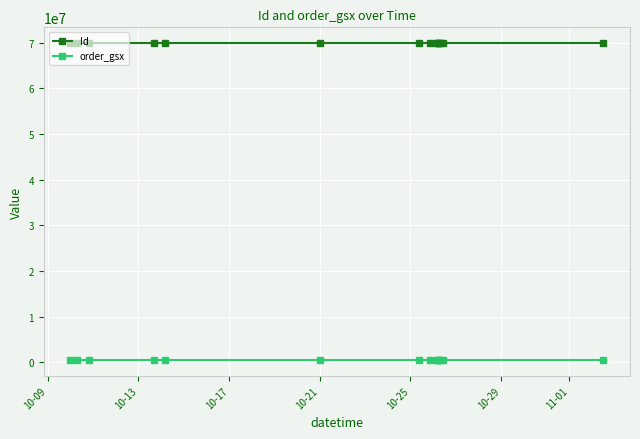

Which series has the largest total across all categories?

Id